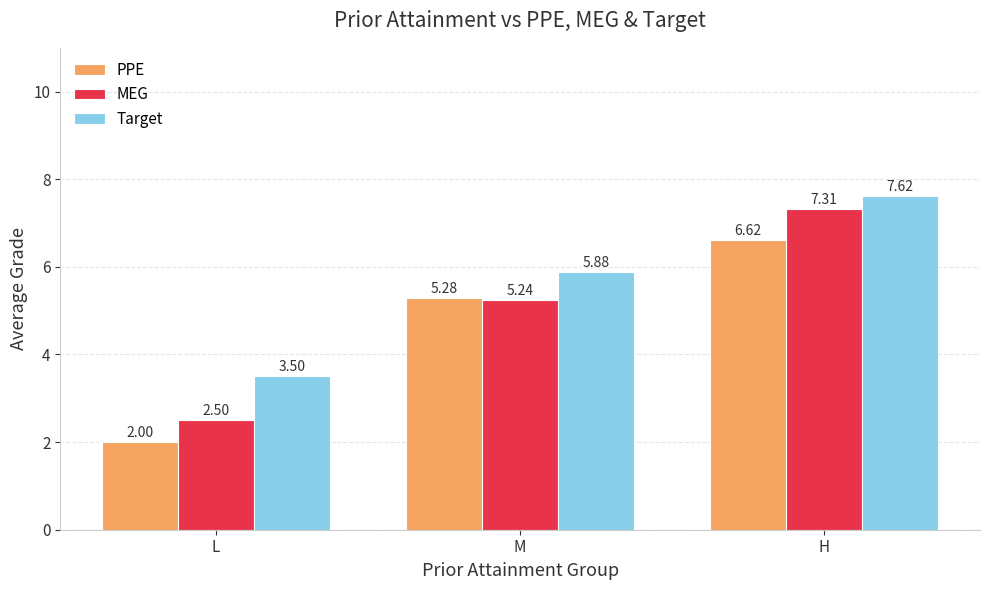

What is the spread (max minus min) of values at L?

1.5